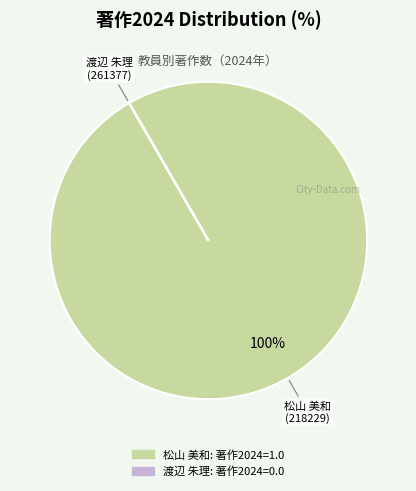

Is there any slice that represents more than half of the pie?

Yes